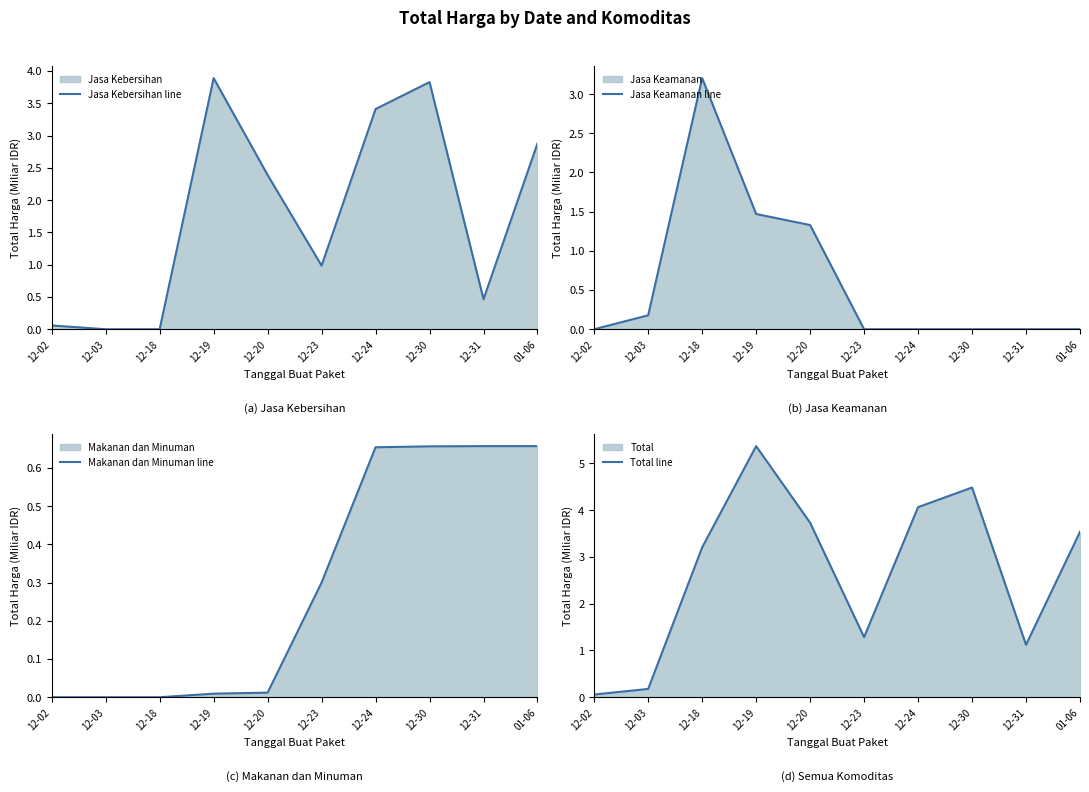

What is the label of the 3rd point from the left?

12-18